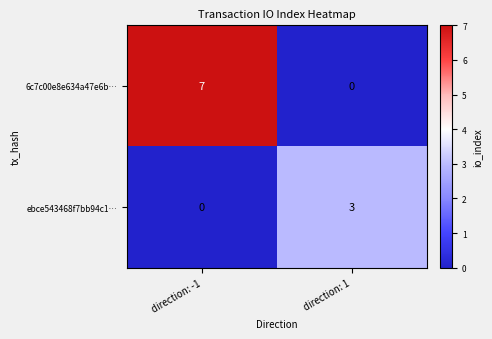

The value of ebce543468f7bb94c1… at direction: -1 is 0. True or false?

True